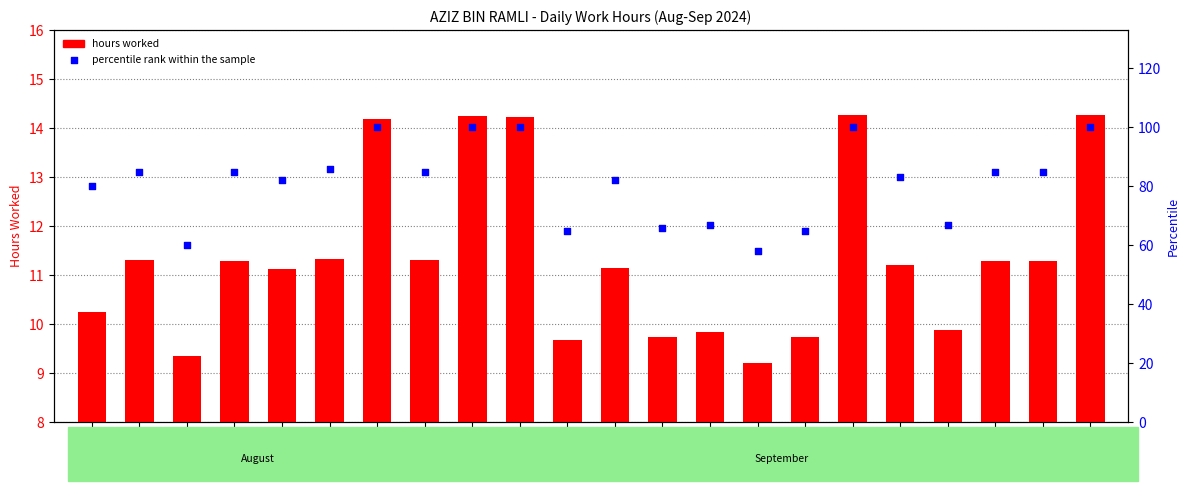

Which series reaches the minimum Y coordinate?

hours worked